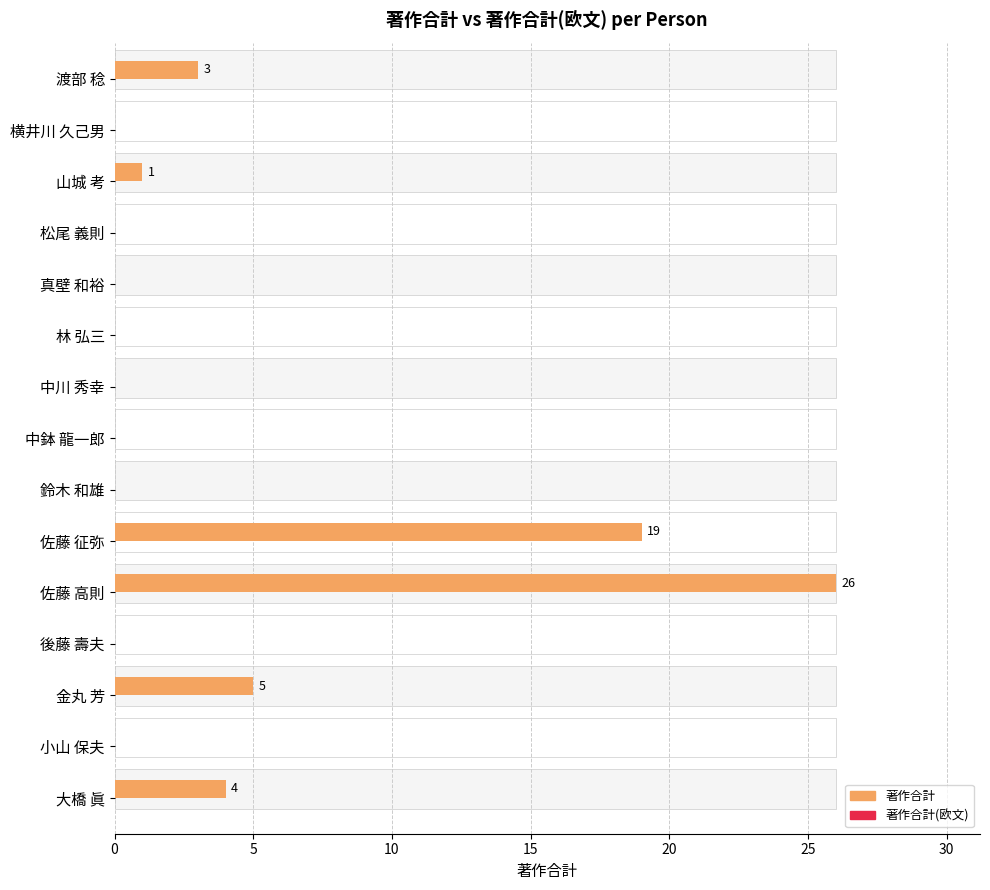

What are all the series names shown in the legend?

著作合計, 著作合計(欧文)